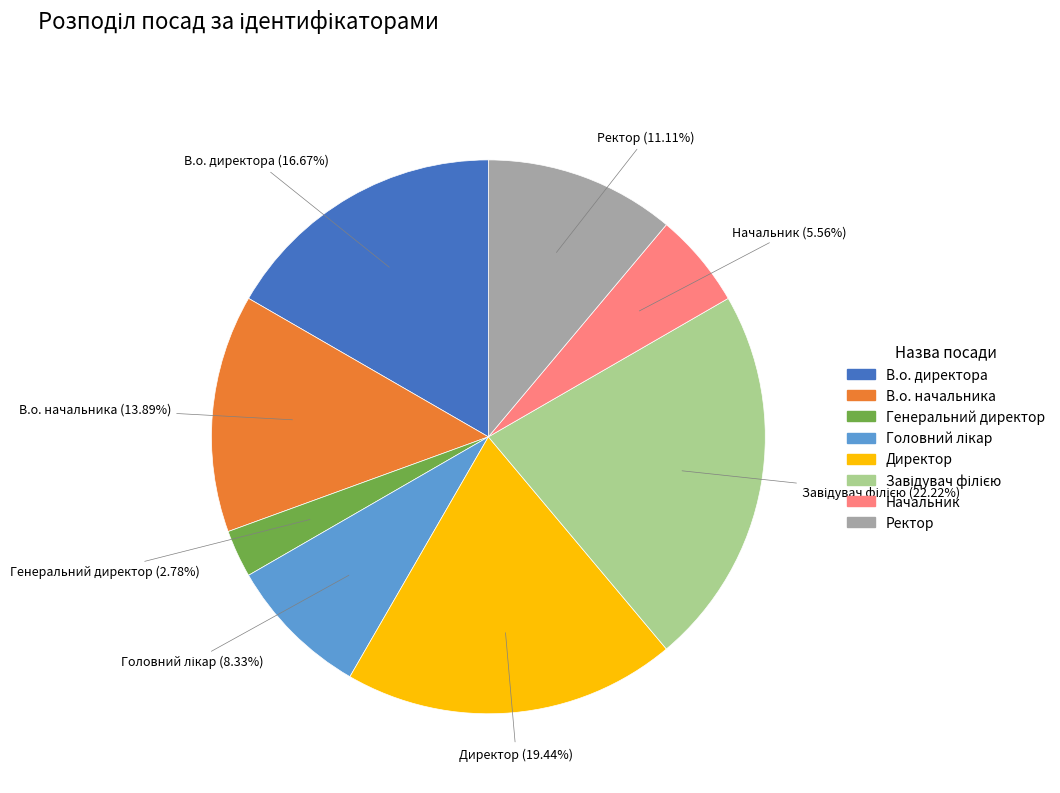

Count the number of slices in the pie.

8